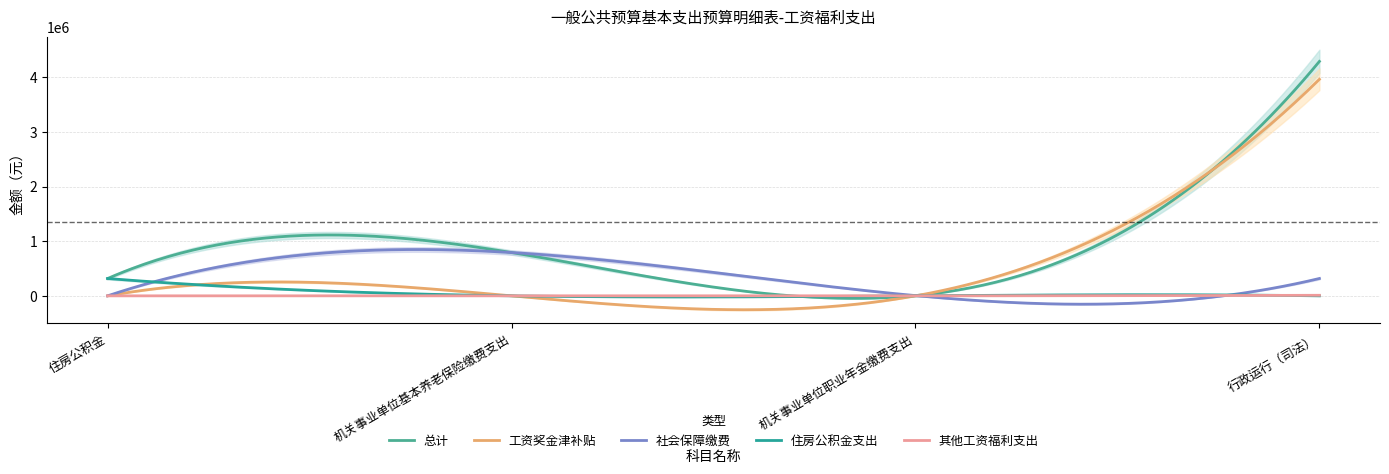

What is the average value of the 社会保障缴费 series?

338122.5